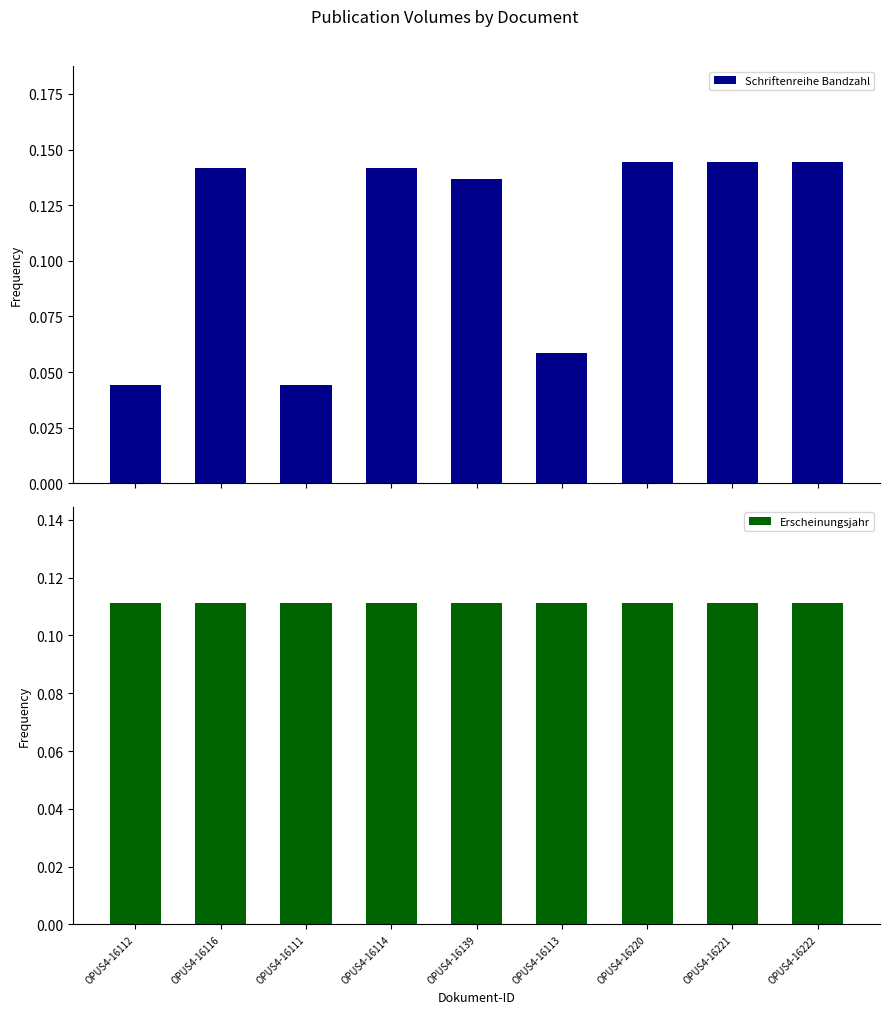

Reading left to right, what are all the values shown in this chart?

Schriftenreihe Bandzahl: 0.0	0.1	0.0	0.1	0.1	0.1	0.1	0.1	0.1
Erscheinungsjahr: 0.1	0.1	0.1	0.1	0.1	0.1	0.1	0.1	0.1